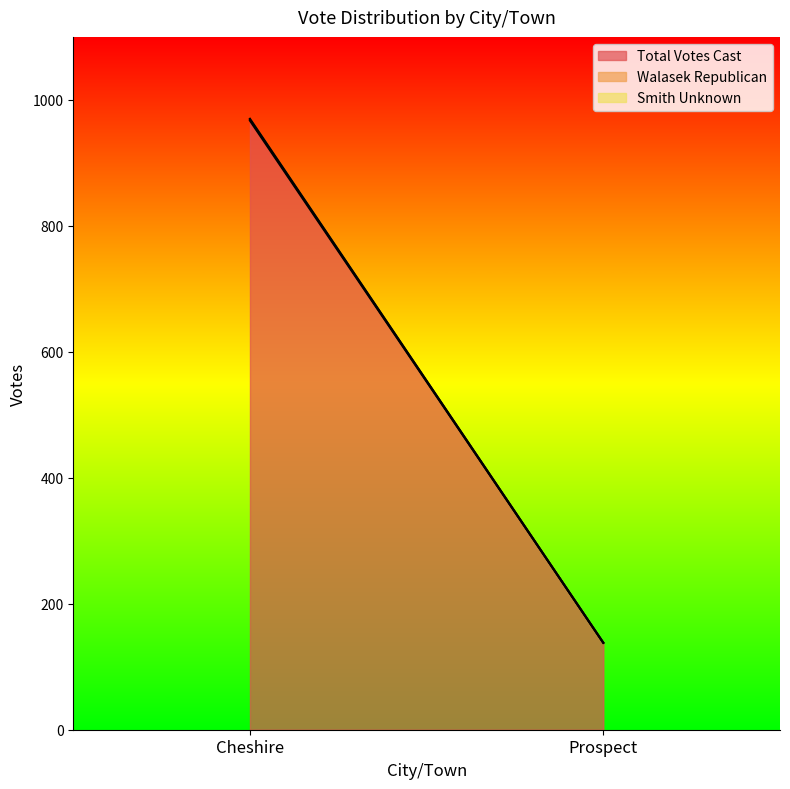

What is the sum of all Smith Unknown values?

1